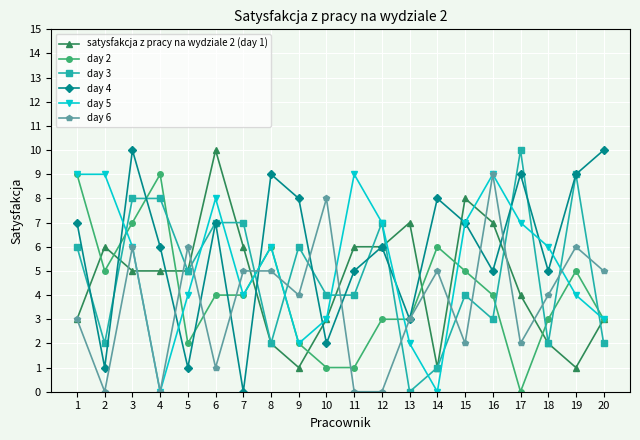

How many positive values does the day 4 series have?

19